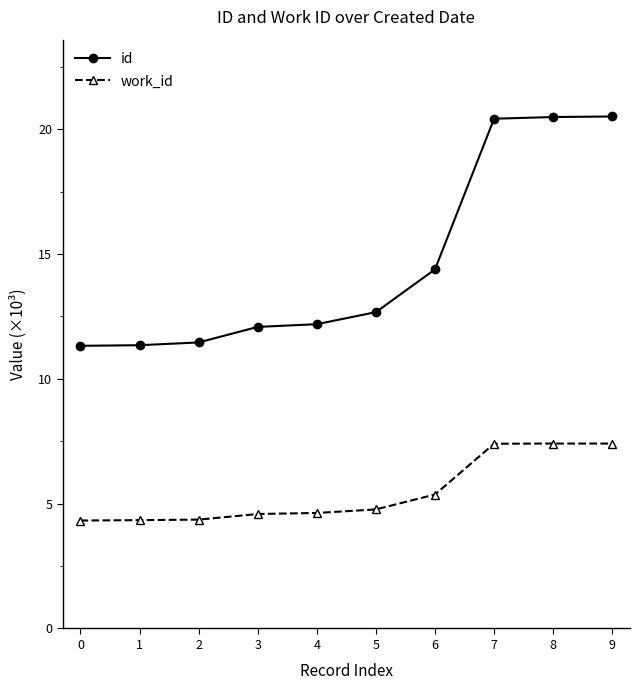

True or false: id and work_id cross at least once.

False